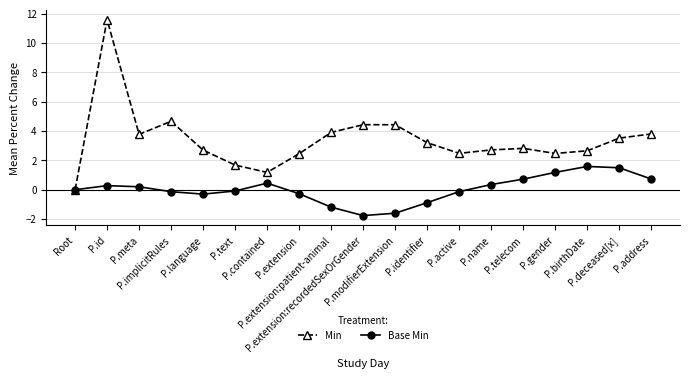

Rank the series at P.identifier from lowest to highest value.

Base Min, Min